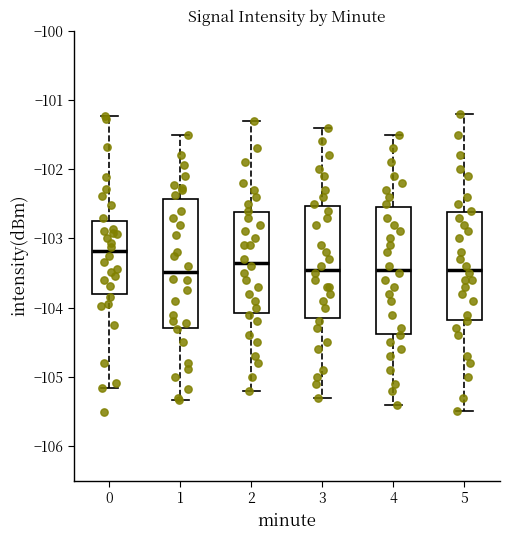

Reading left to right, read every box against the y-axis: the position of its median line, the range the box covers, and the ends of its whiskers. The values are not printed on the chart, so give them approximately, as read against the axis.

0: median -103.2, box -103.8 to -102.7, whiskers -105.2 to -101.2
1: median -103.5, box -104.3 to -102.4, whiskers -105.3 to -101.5
2: median -103.3, box -104.1 to -102.6, whiskers -105.2 to -101.3
3: median -103.4, box -104.1 to -102.5, whiskers -105.3 to -101.4
4: median -103.4, box -104.4 to -102.5, whiskers -105.4 to -101.5
5: median -103.4, box -104.2 to -102.6, whiskers -105.5 to -101.2